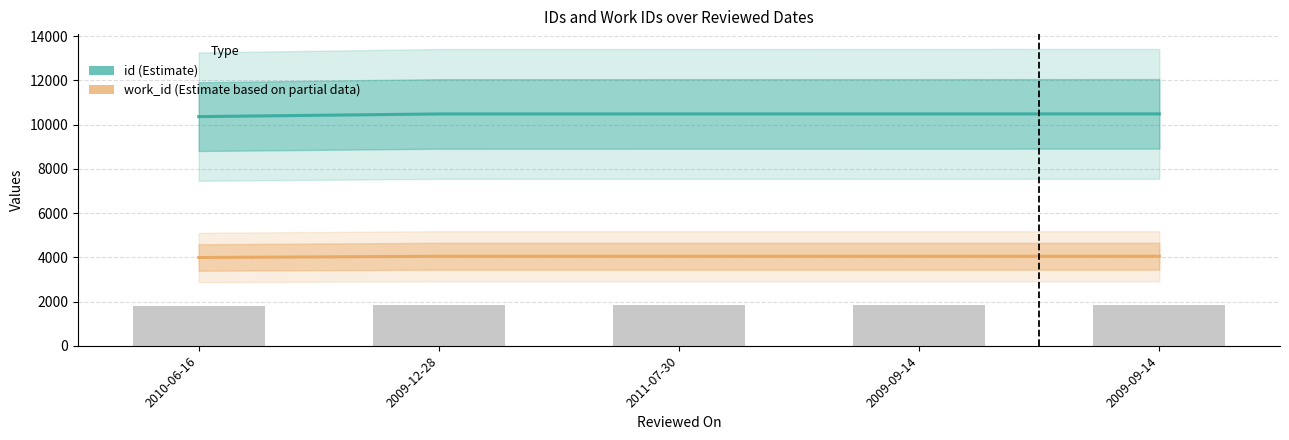

Between 2009-09-14 and 2009-09-14, which is larger?

2009-09-14